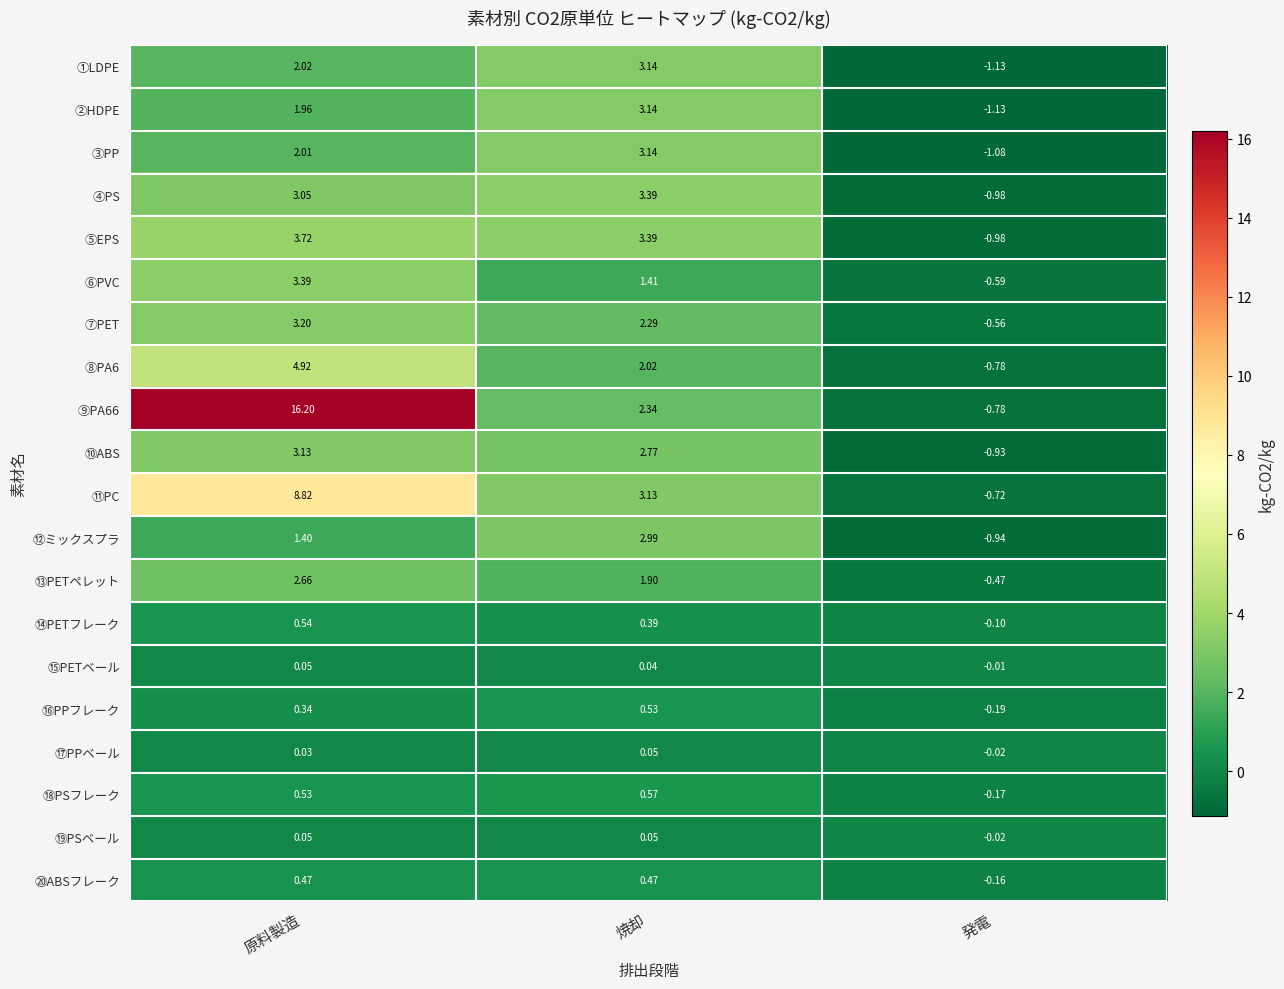

Where does the ⑦PET series first go above 2?

原料製造